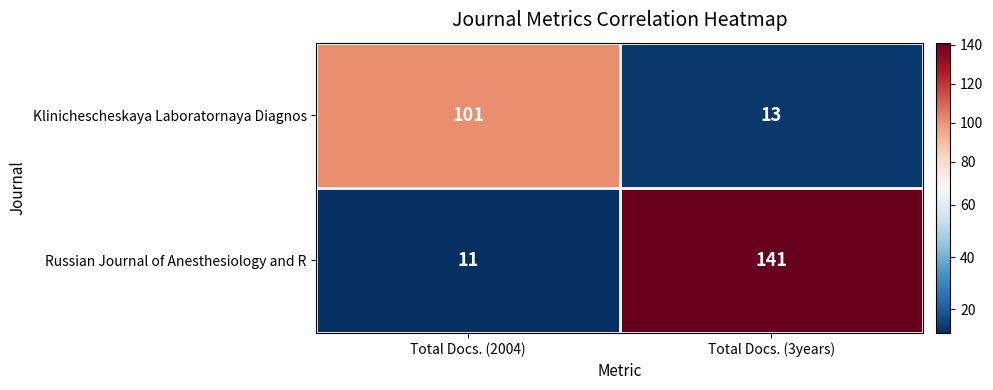

Read the Russian Journal of Anesthesiology and R value at Total Docs. (3years).

141